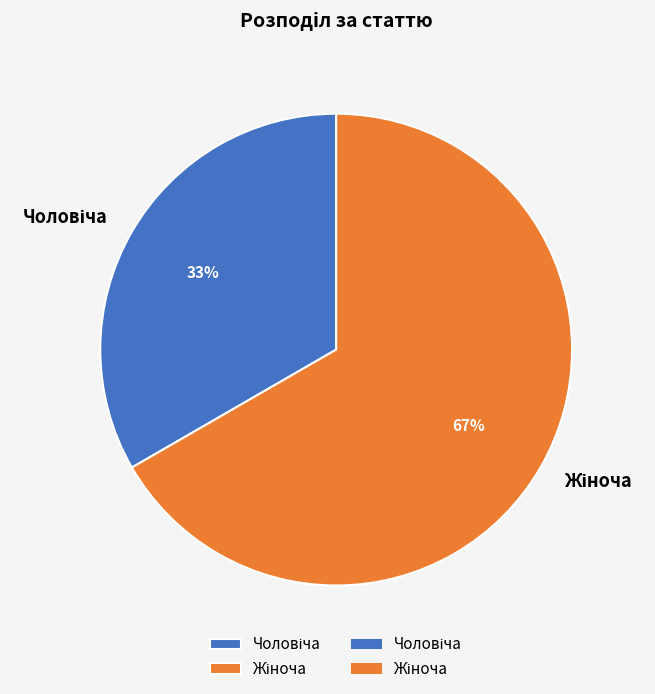

Is there any slice that represents more than half of the pie?

Yes